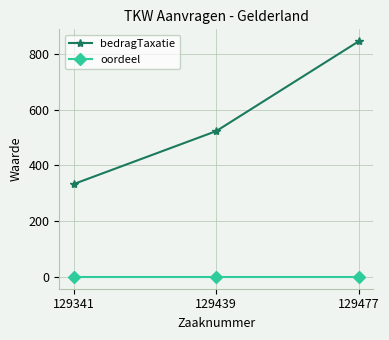

Does the chart have visible grid lines?

Yes